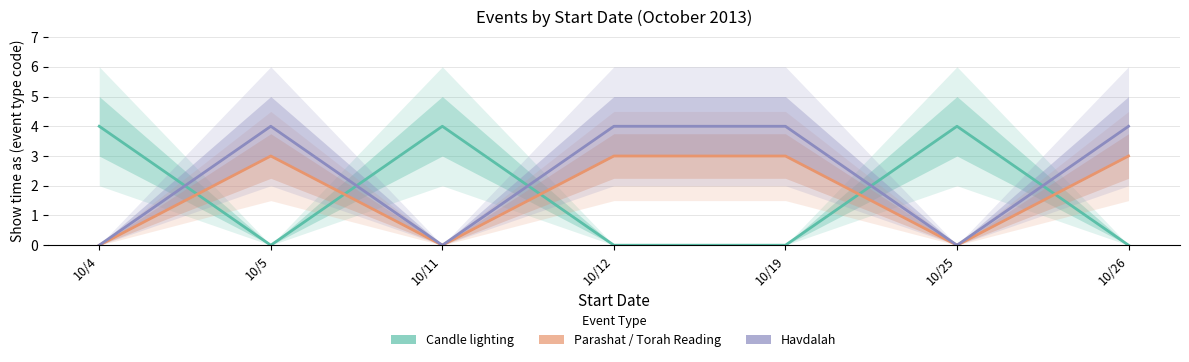

How many data points does each series have?

7